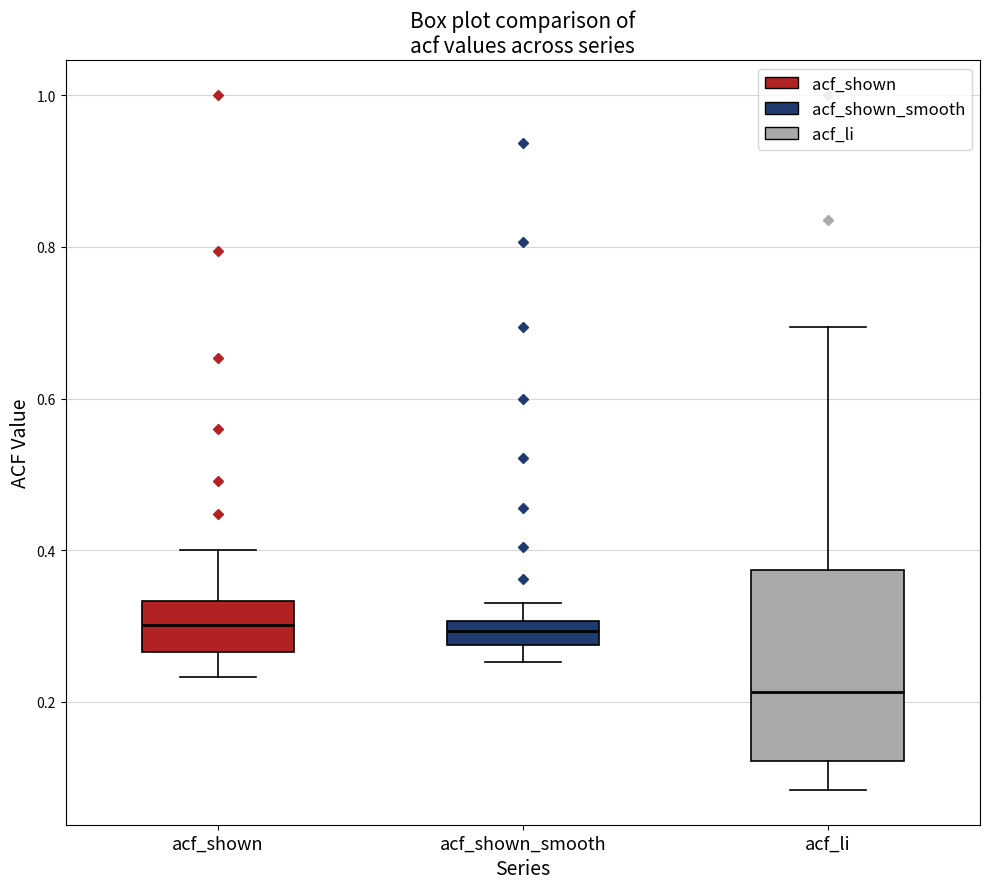

Reading left to right, read every box against the y-axis: the position of its median line, the range the box covers, and the ends of its whiskers. The values are not printed on the chart, so give them approximately, as read against the axis.

acf_shown: median 0.30, box 0.26 to 0.34, whiskers 0.24 to 0.40
acf_shown_smooth: median 0.30 (inside the box), box 0.28 to 0.30, whiskers 0.26 to 0.34
acf_li: median 0.22, box 0.12 to 0.38, whiskers 0.08 to 0.70